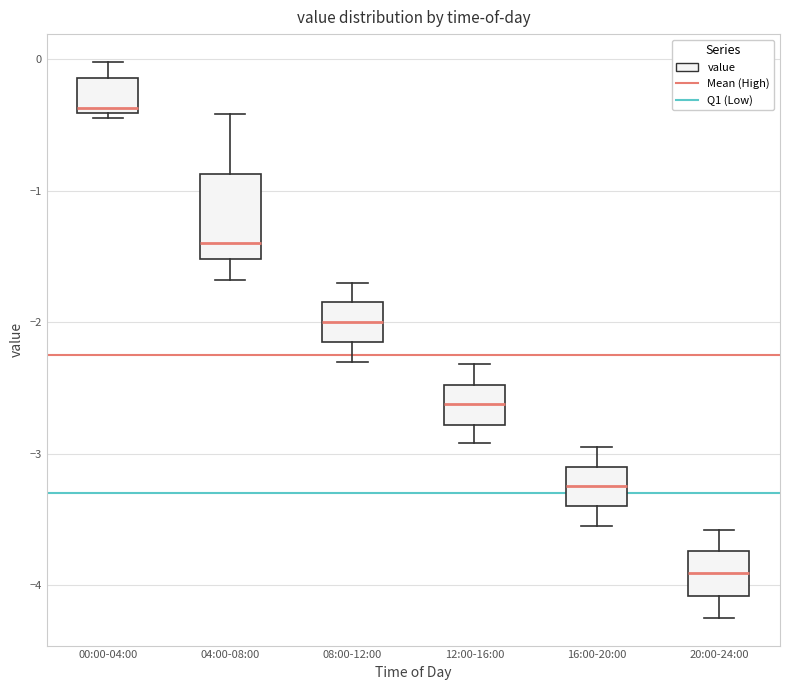

Which box is the tallest, from its lower edge to its upper edge?

04:00-08:00